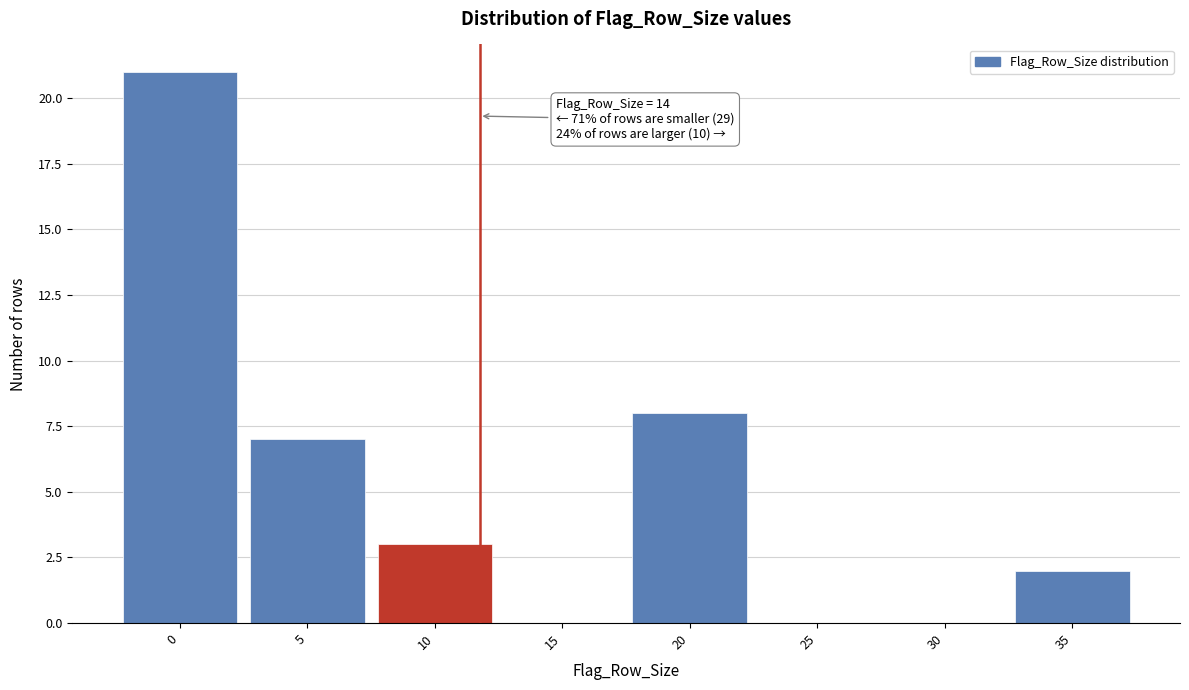

Reading left to right, list all the values displayed in this chart.

0=21	5=7	10=3	15=0	20=8	25=0	30=0	35=2